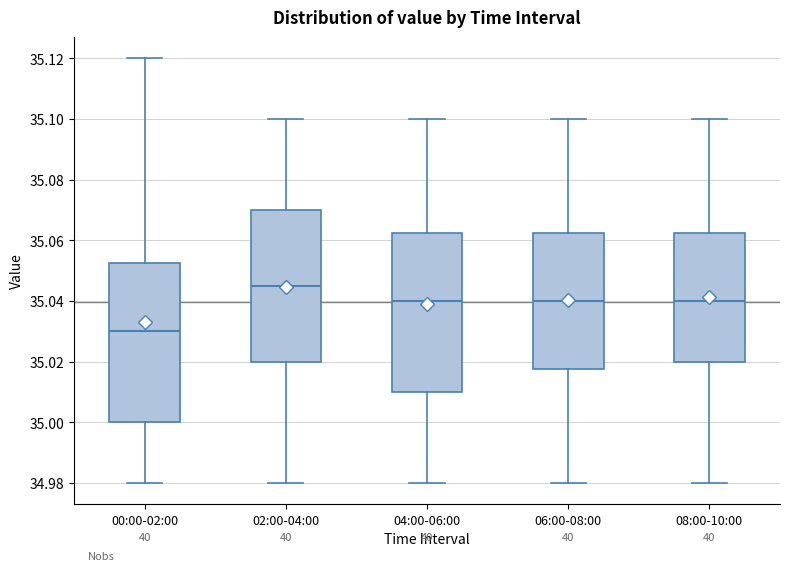

Where does the median line of the box for 04:00-06:00 sit on the y-axis? The values are not printed on the chart, so give them approximately, as read against the axis.

35.040